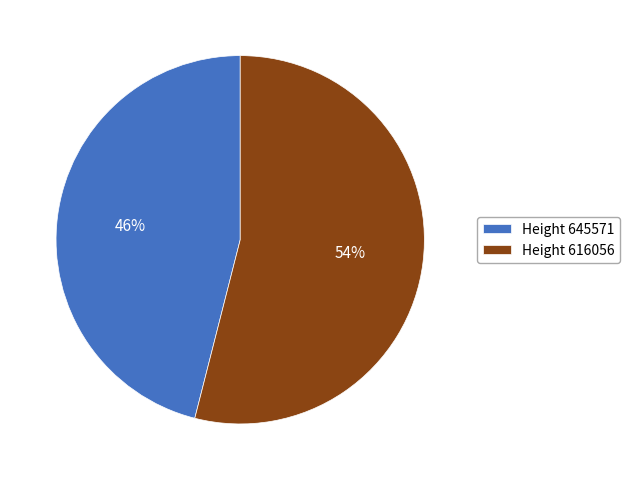

Combined, do Height 645571 and Height 616056 account for over 50%?

Yes